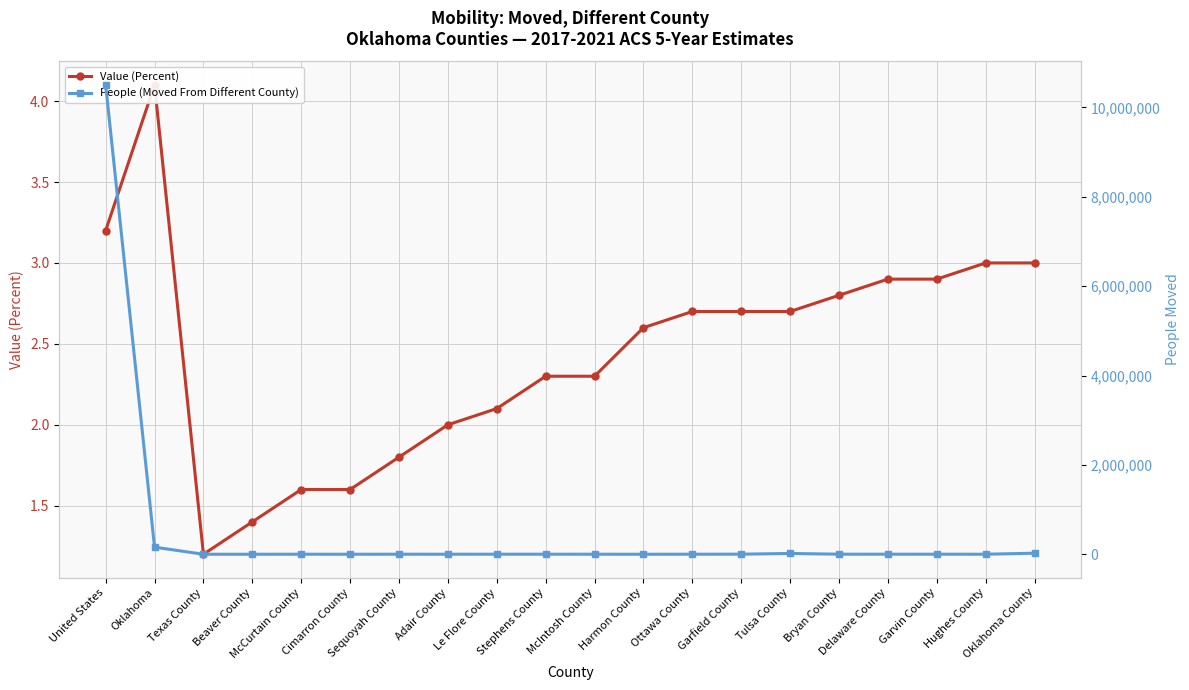

How many lines are shown in the chart?

2